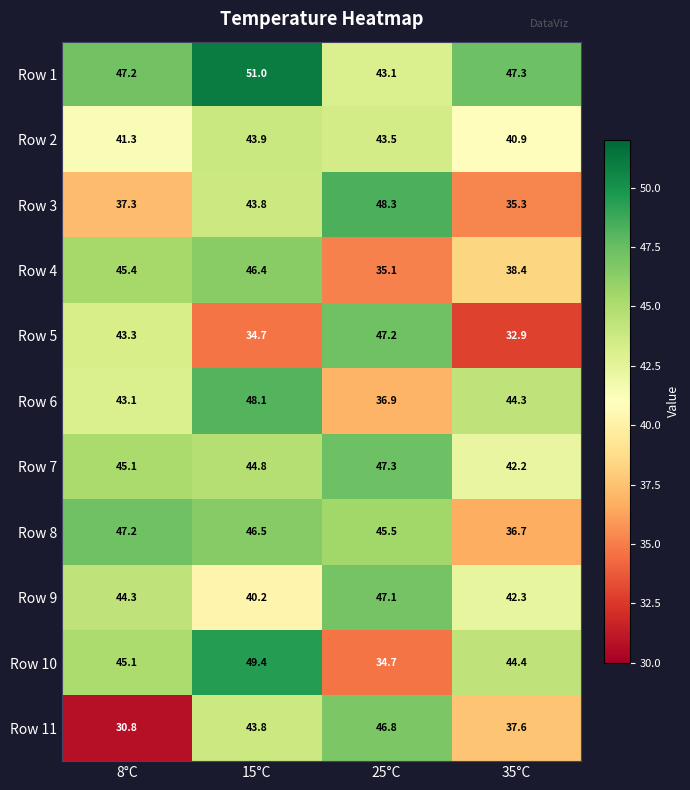

Which series has the largest range (max minus min)?

Row 11